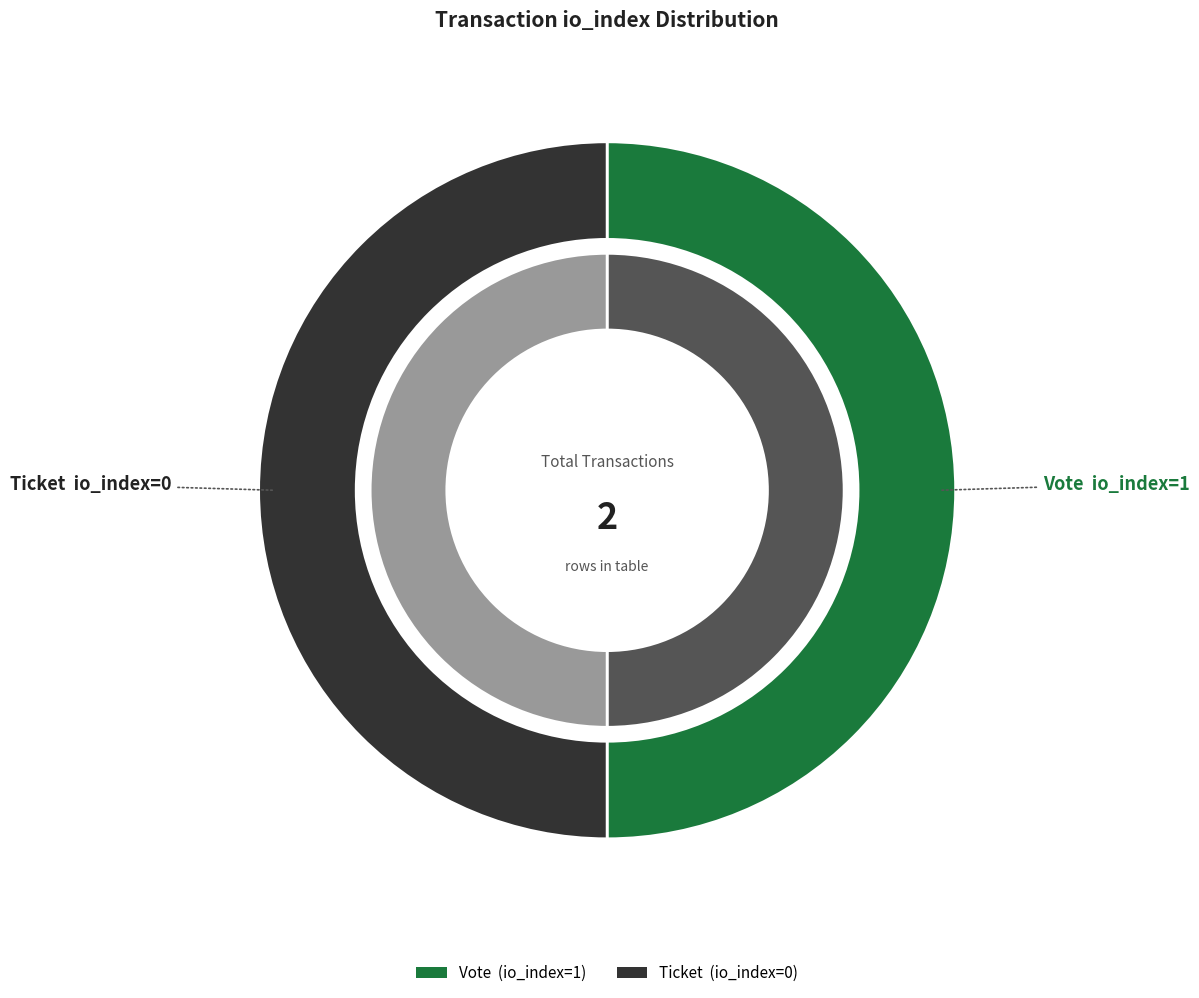

What is the smallest slice in the pie chart?

Ticket (io_index=0)